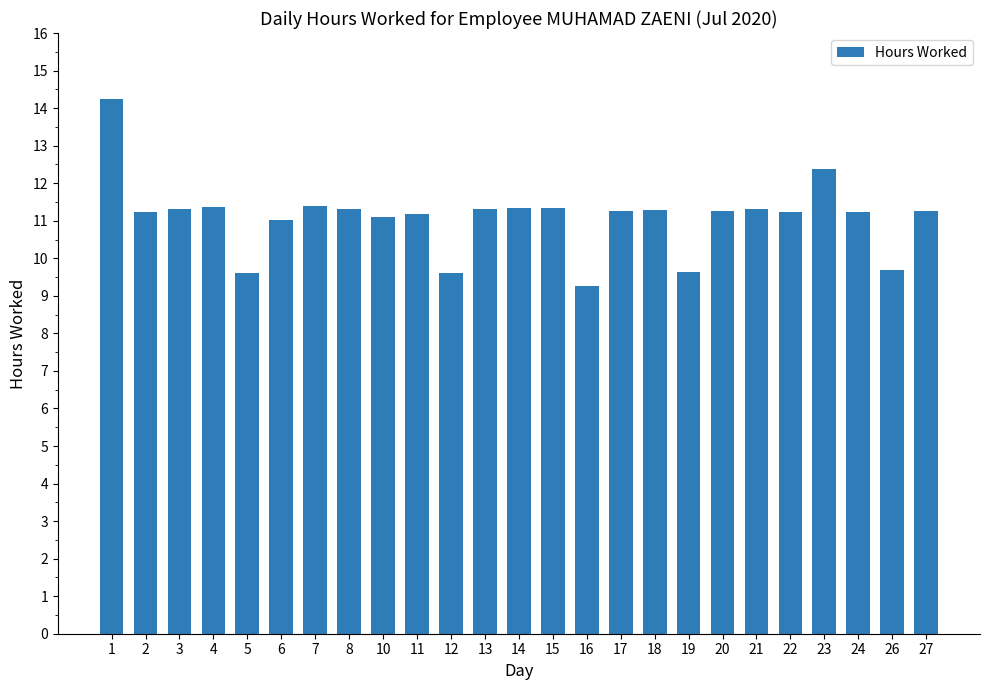

What is the difference between the values at 16 and 23?

3.1